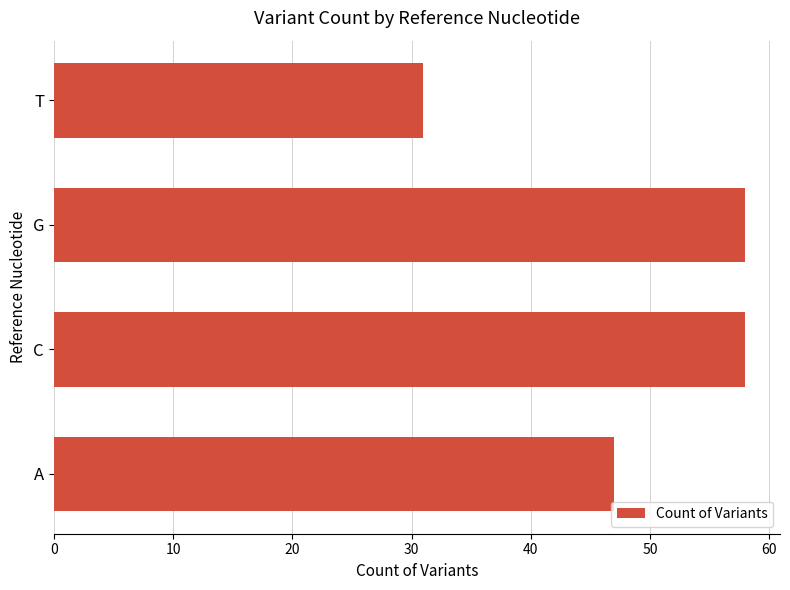

What is the difference between the second highest and minimum values?

27